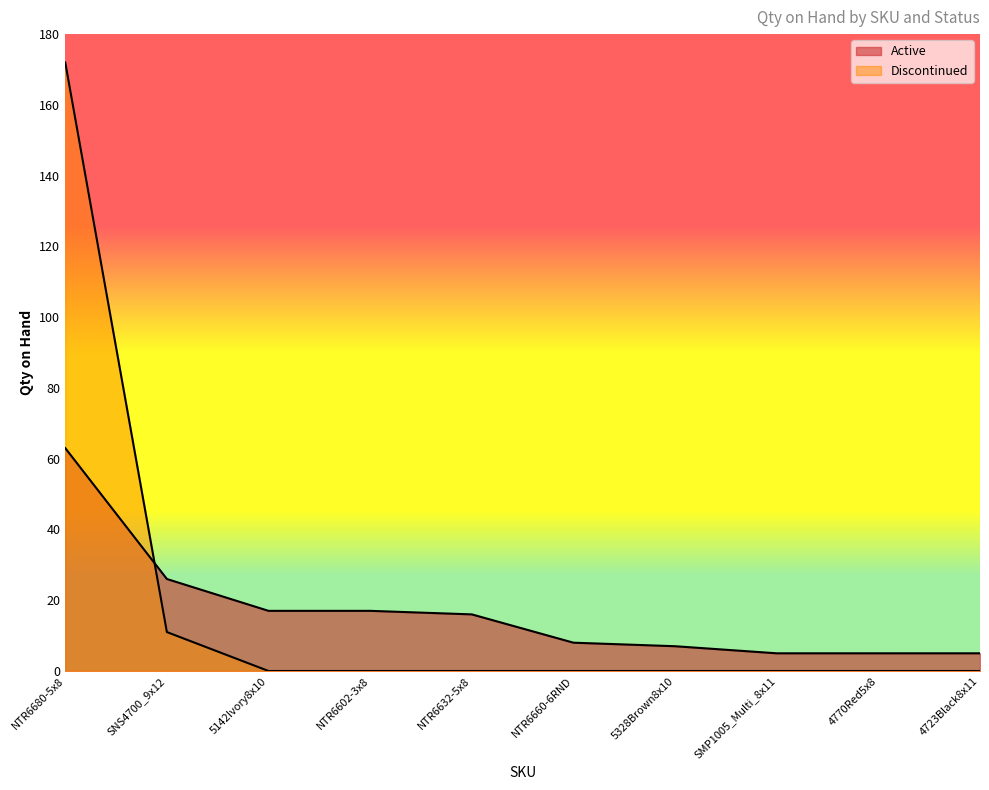

Reading left to right, extract all data points from this chart.

Active: NTR6680-5x8=63	SNS4700_9x12=26	5142Ivory8x10=17	NTR6602-3x8=17	NTR6632-5x8=16	NTR6660-6RND=8	5328Brown8x10=7	SMP1005_Multi_8x11=5	4770Red5x8=5	4723Black8x11=5
Discontinued: NTR6680-5x8=172	SNS4700_9x12=11	5142Ivory8x10=0	NTR6602-3x8=0	NTR6632-5x8=0	NTR6660-6RND=0	5328Brown8x10=0	SMP1005_Multi_8x11=0	4770Red5x8=0	4723Black8x11=0